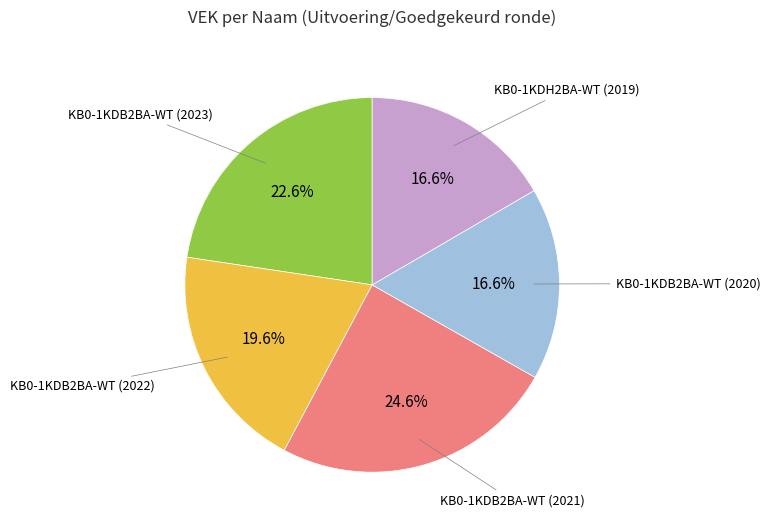

Does any single category account for the majority?

No